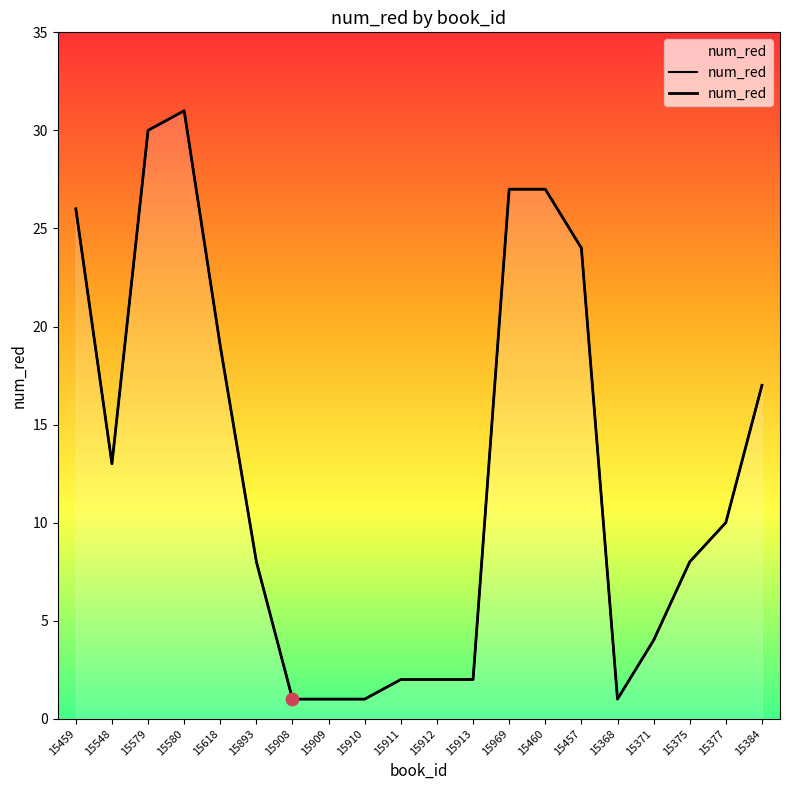

Which has a higher value, 15548 or 15910?

15548